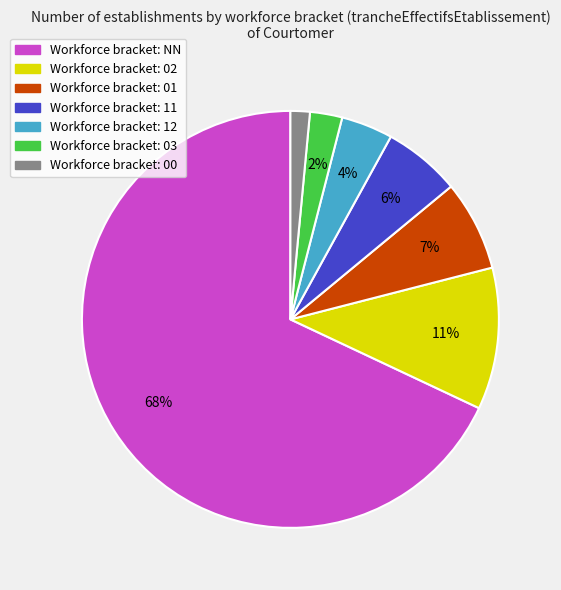

To the nearest percent, what is the average slice percentage?

14%